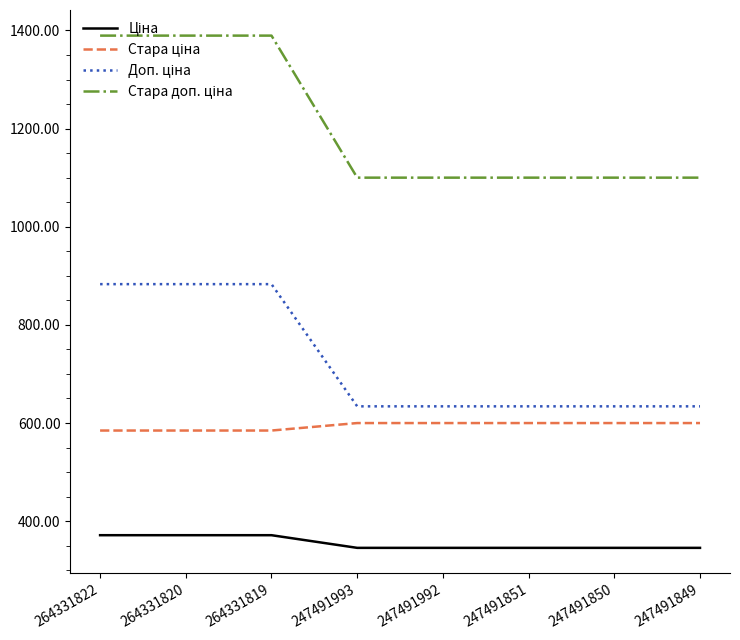

Count the number of categories in the chart.

8